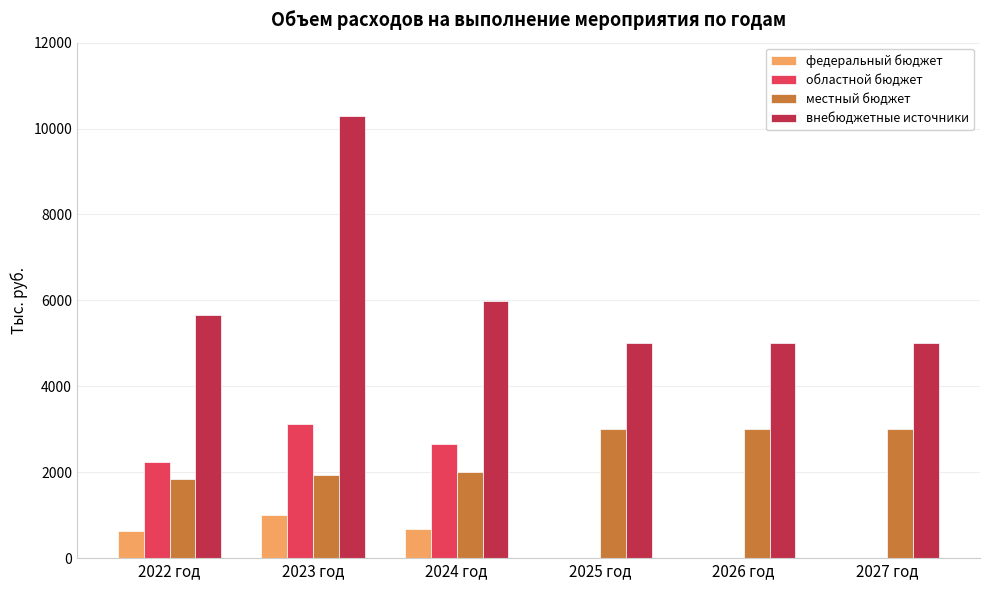

What is the total value across all series at 2023 год?

16360.0